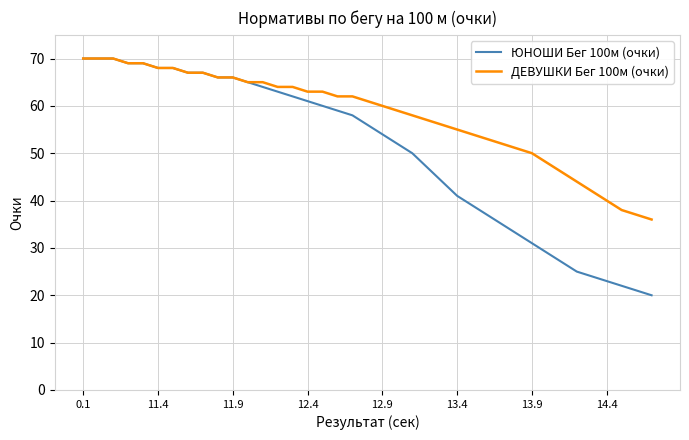

List the series in order of their overall mean, lowest first.

ЮНОШИ Бег 100м (очки), ДЕВУШКИ Бег 100м (очки)